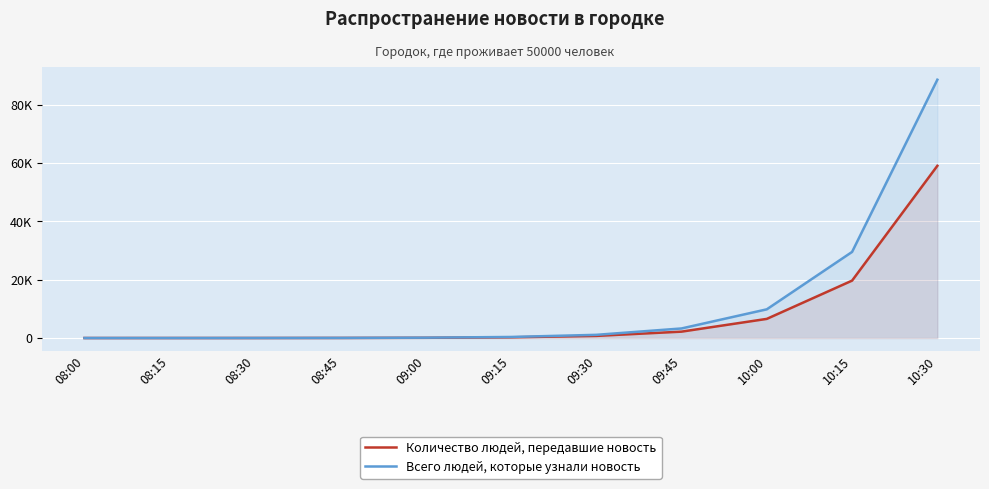

List the series in order of their overall mean, highest first.

Всего людей, которые узнали новость, Количество людей, передавшие новость